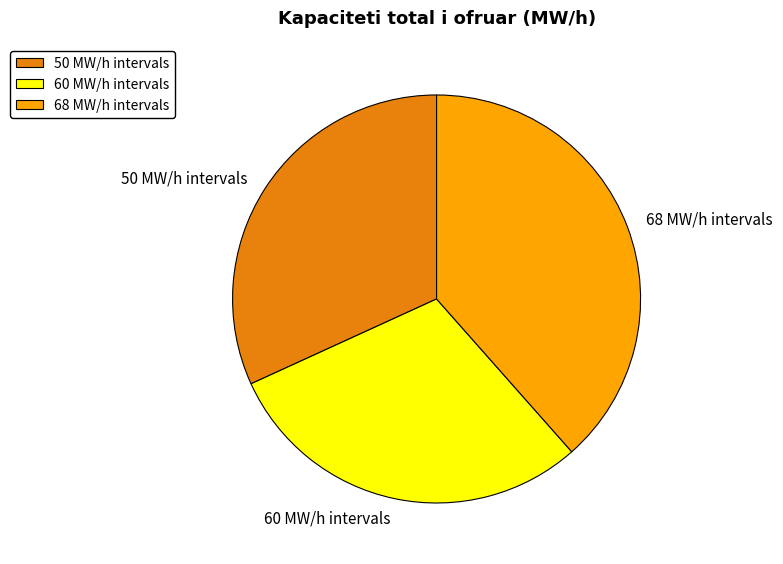

Approximately how many times larger is the value at 60 MW/h intervals compared to 68 MW/h intervals?

0.8